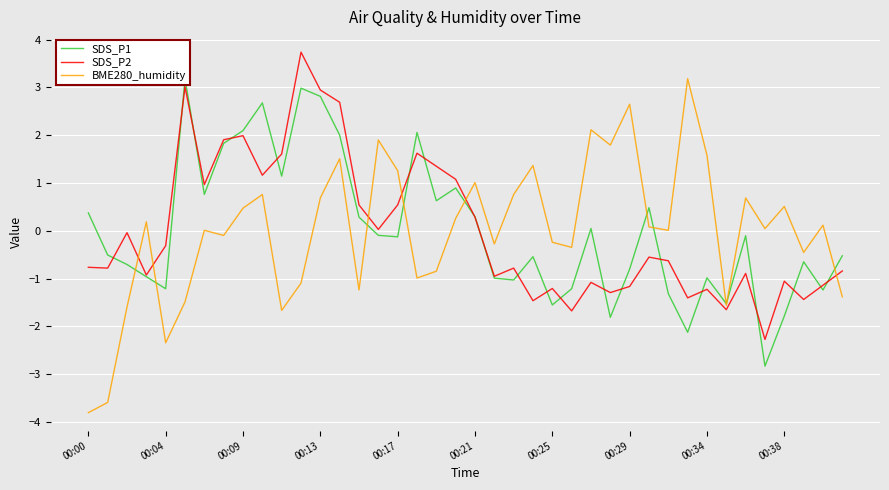

After their last crossing, which series has the higher values: SDS_P2 or BME280_humidity?

SDS_P2